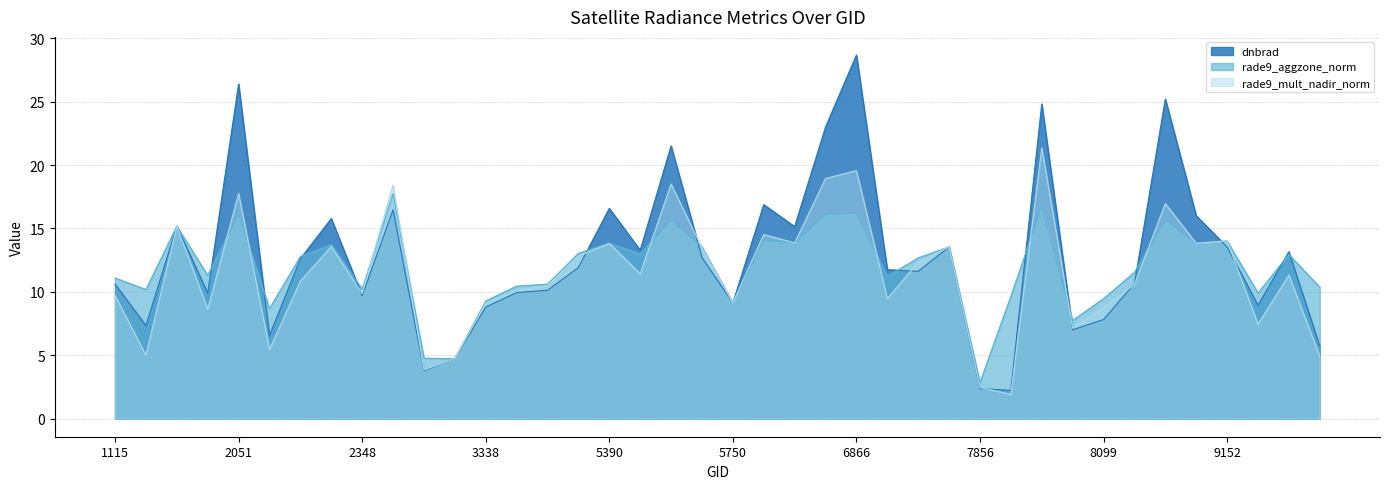

At which label is rade9_mult_nadir_norm closest to 11?

2249